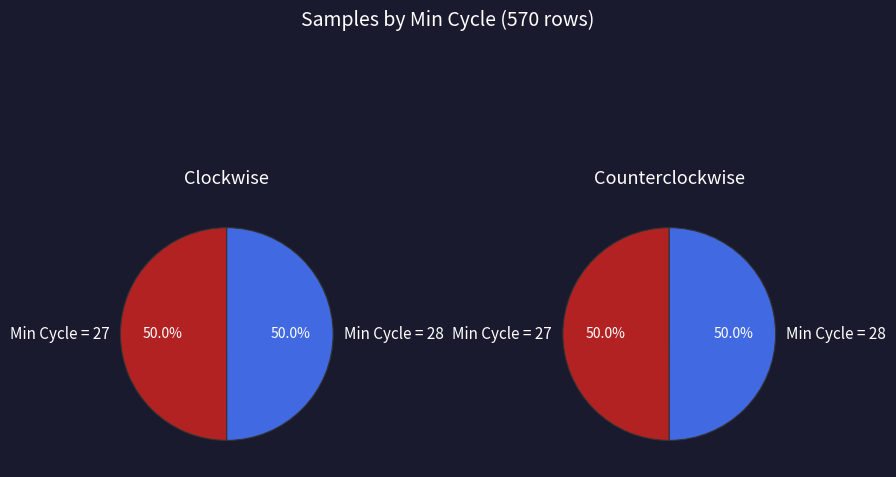

Which slice is the largest?

27